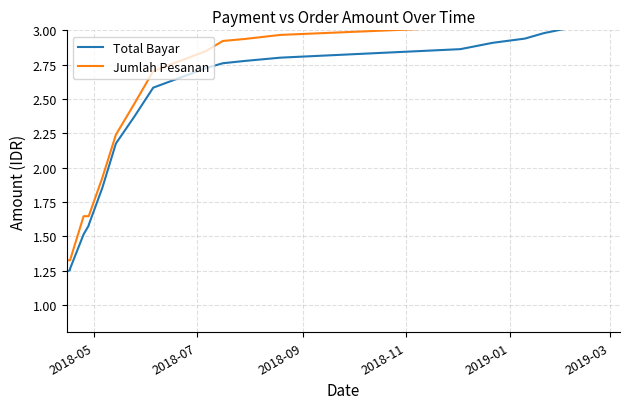

At how many categories does at least one series exceed 2?

13